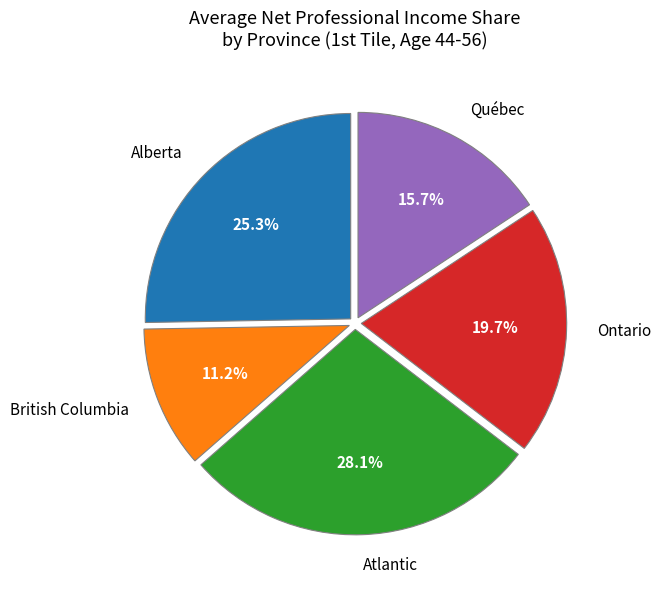

True or false: British Columbia accounts for 11% of the total.

True